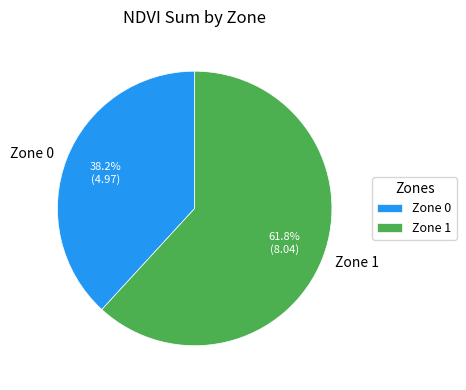

Which slice is the smallest?

Zone 0